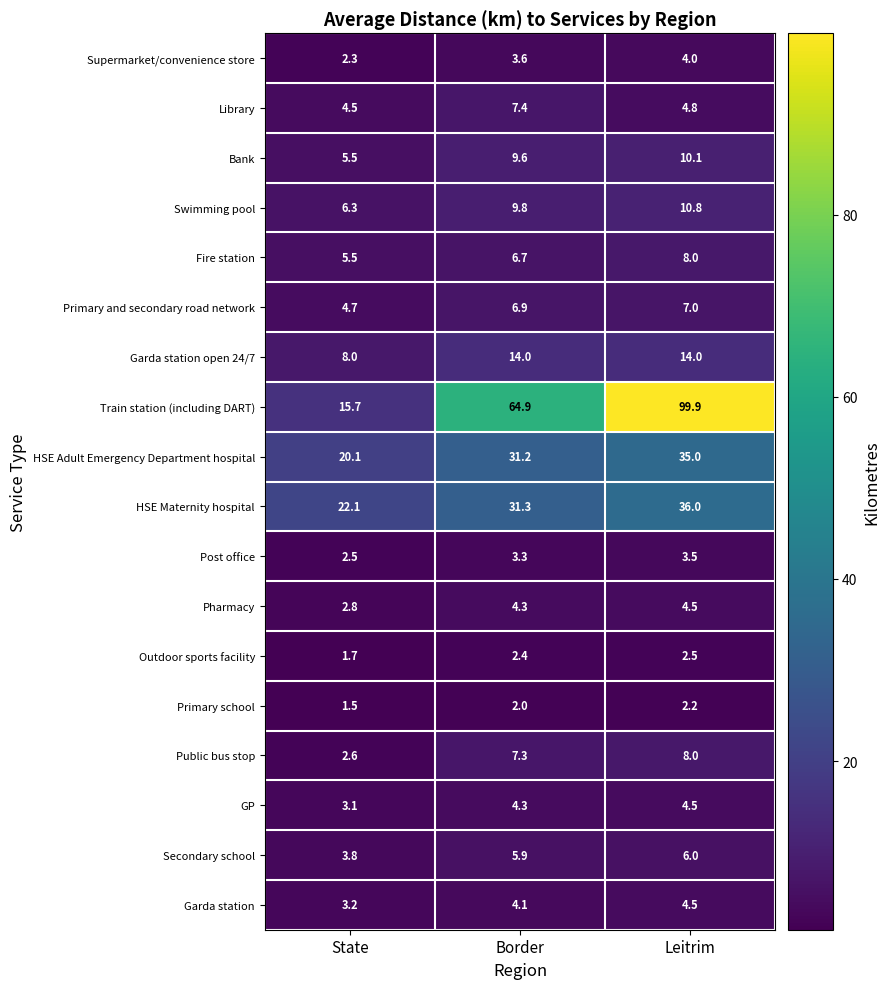

At which label does Pharmacy first exceed 4?

Border